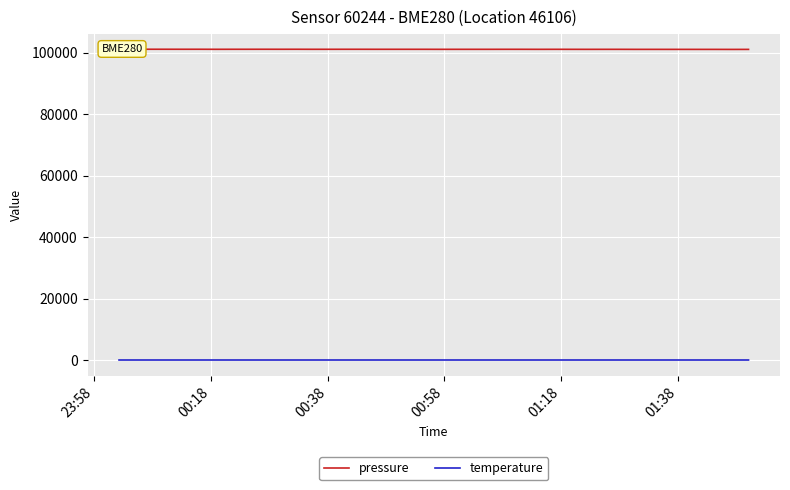

True or false: temperature and pressure cross at least once.

False